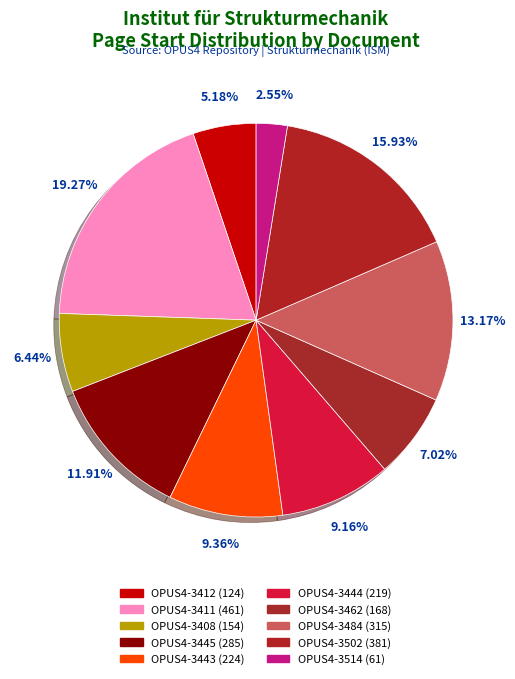

Does OPUS4-3411 account for over 50% of the chart?

No